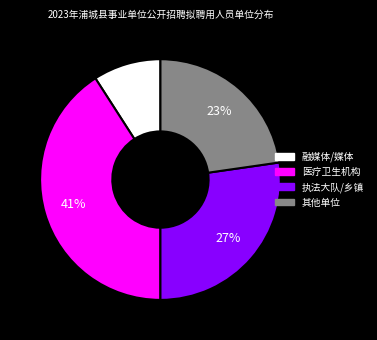

How many slices are in this pie chart?

4